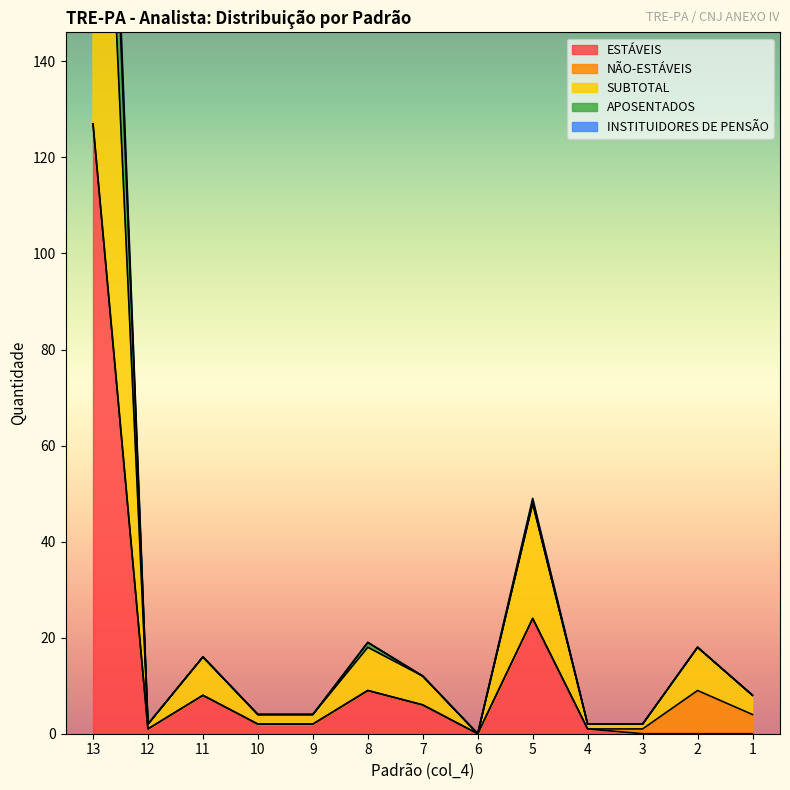

What is the value of the SUBTOTAL point at the 13th from the left?

4